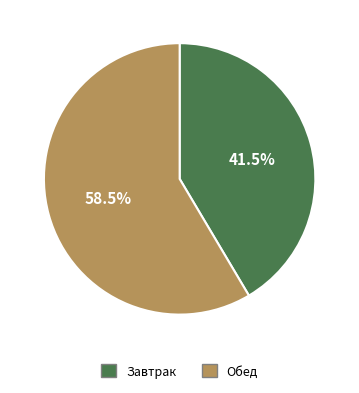

The Обед slice represents 52% of the pie. True or false?

False